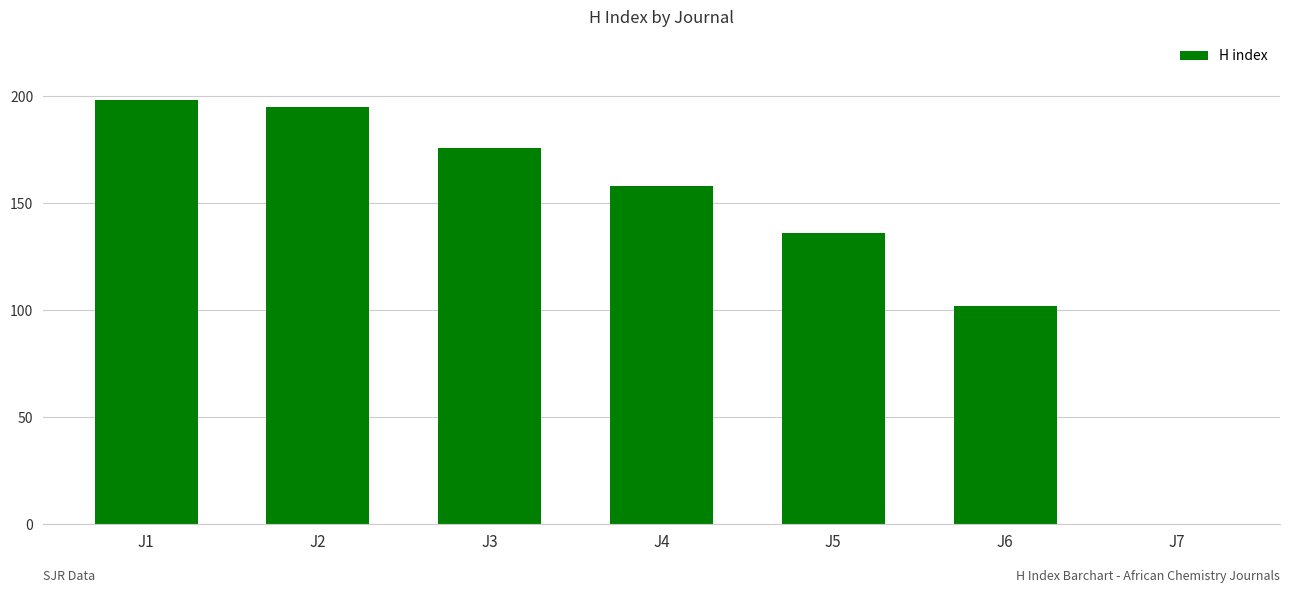

Are the bars grouped side by side (vs. stacked)?

No